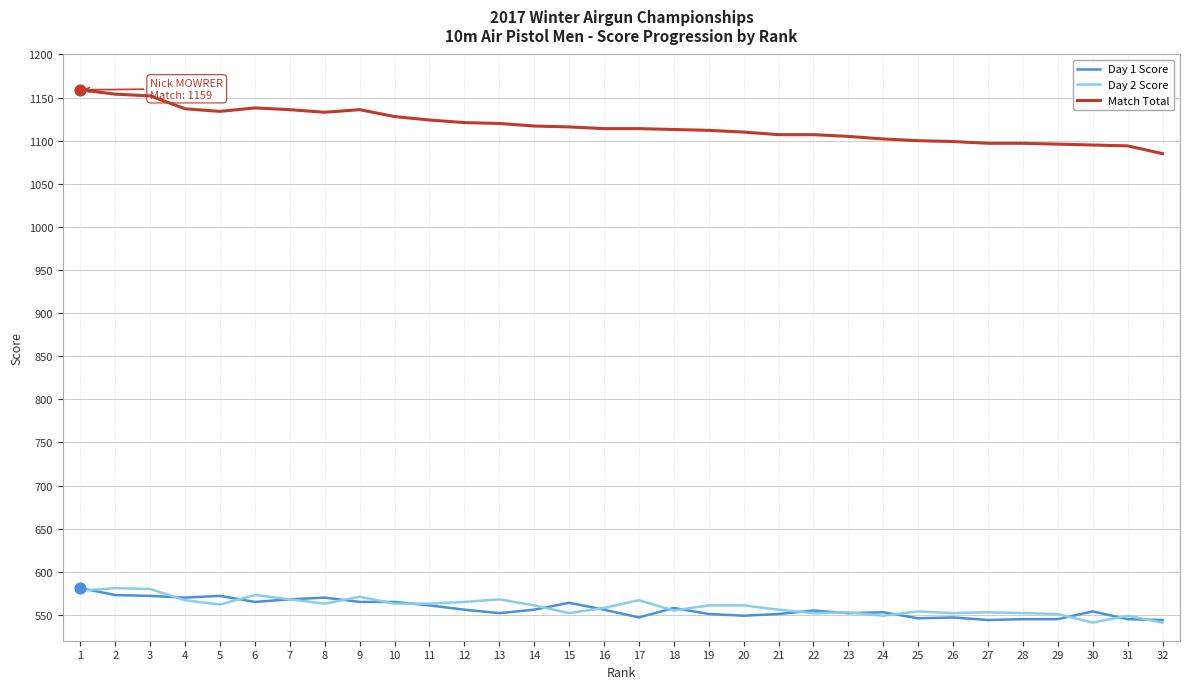

What are all the series names shown in the legend?

Day 1 Score, Day 2 Score, Match Total